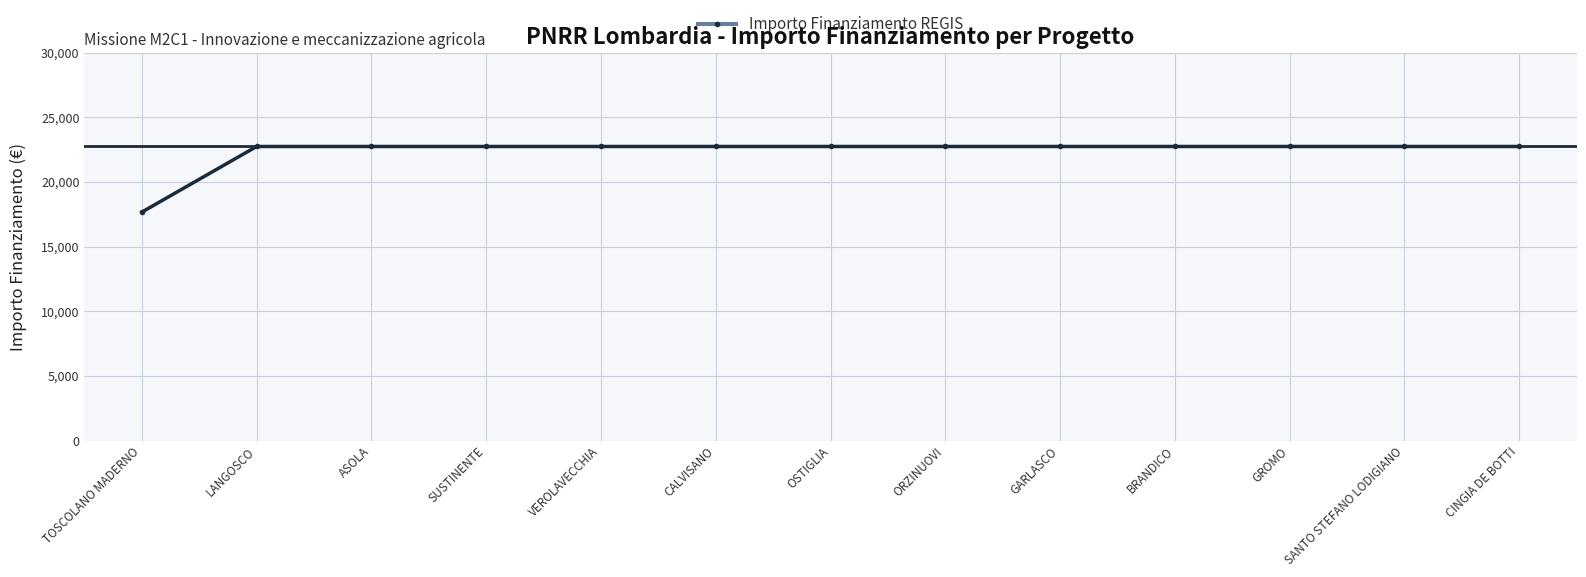

Reading right to left, extract all data points from this chart.

22750.0	22750.0	22750.0	22750.0	22750.0	22750.0	22750.0	22750.0	22750.0	22750.0	22750.0	22750.0	17674.8